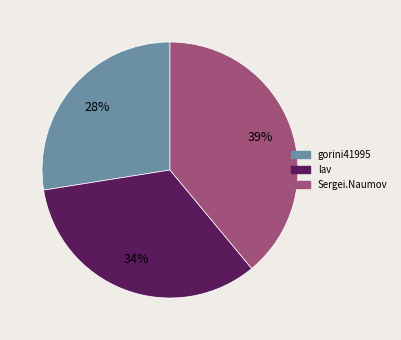

The lav slice represents 34% of the pie. True or false?

True